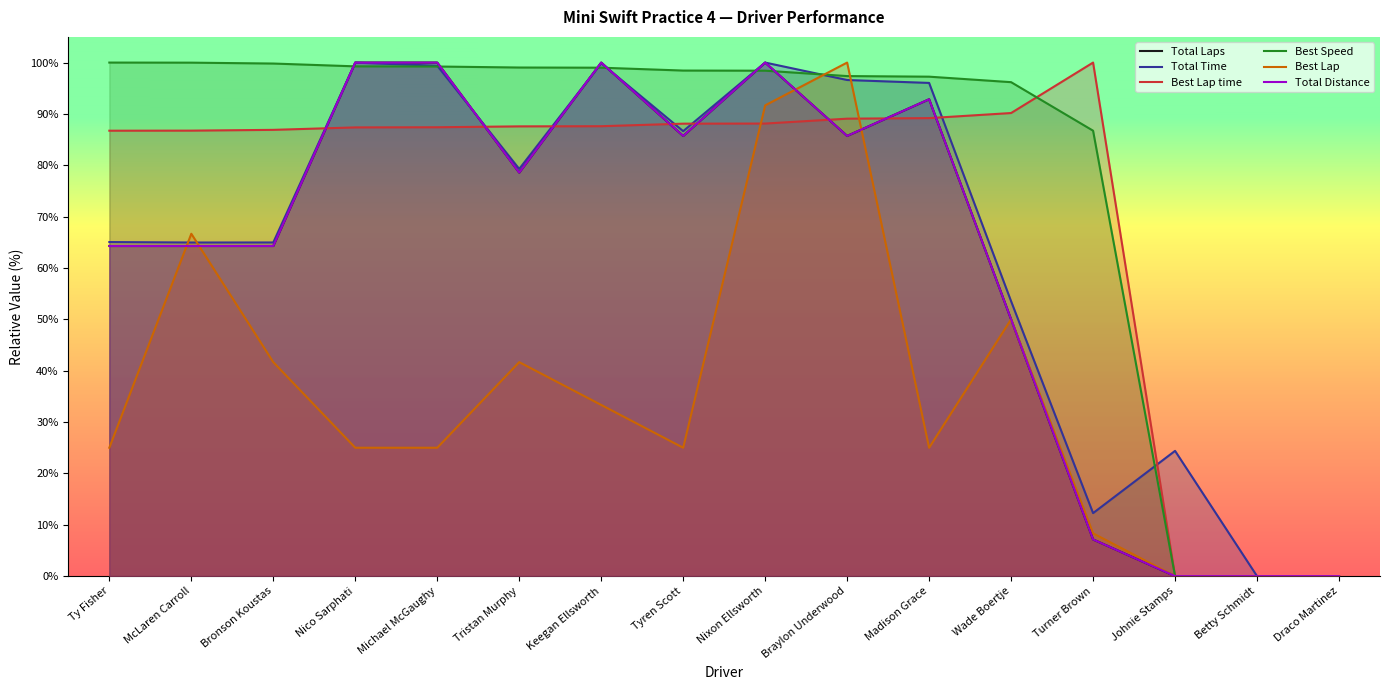

What are all the series names shown in the legend?

Total Laps, Total Time, Best Lap time, Best Speed, Best Lap, Total Distance